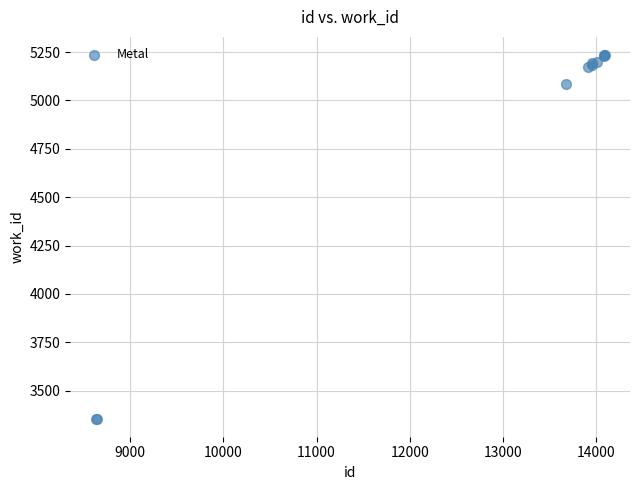

What Y value in the scatter plot is closest to 4295?

5084